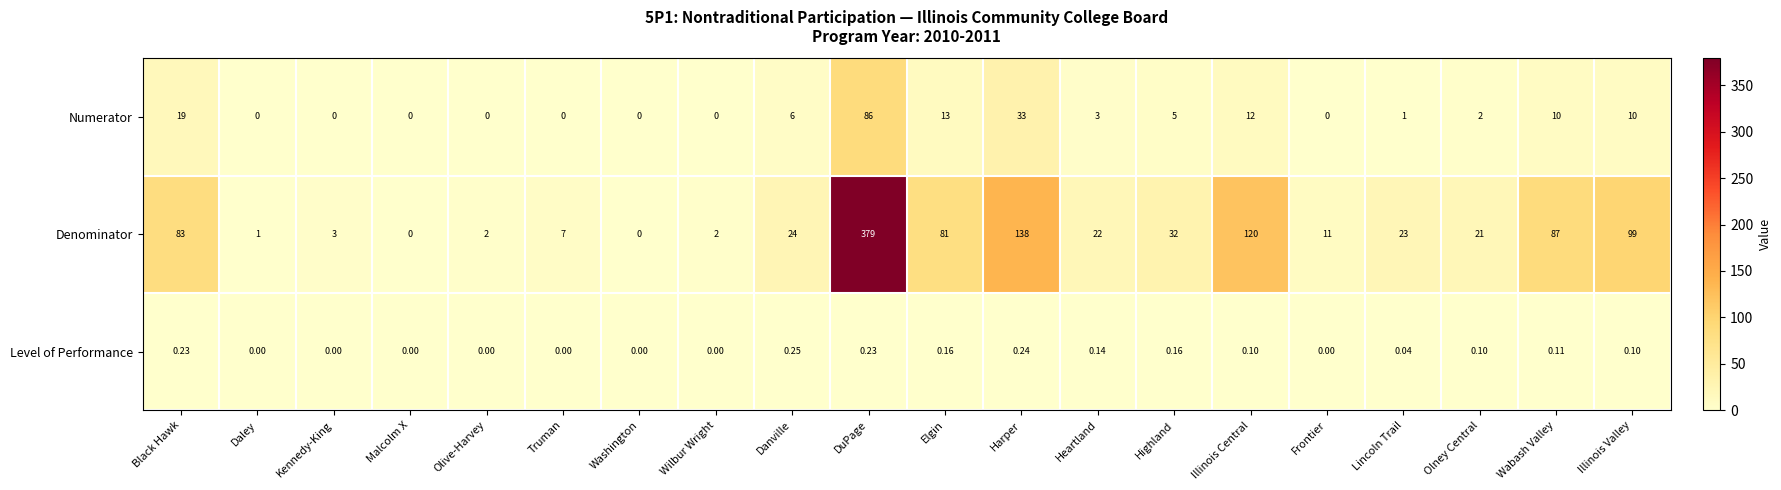

Which series changed the most between Truman and DuPage?

Denominator